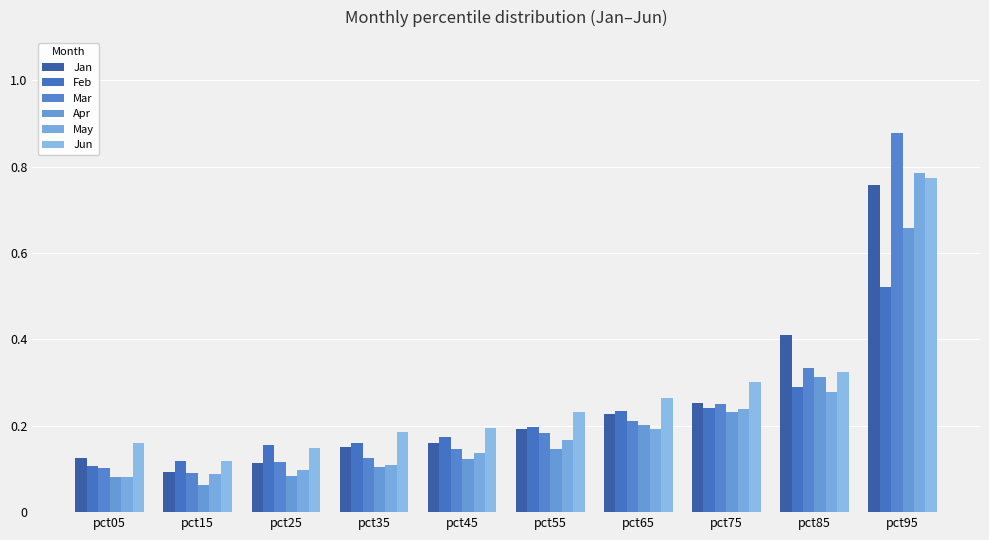

The Feb series shows 0.2 at pct65. True or false?

False